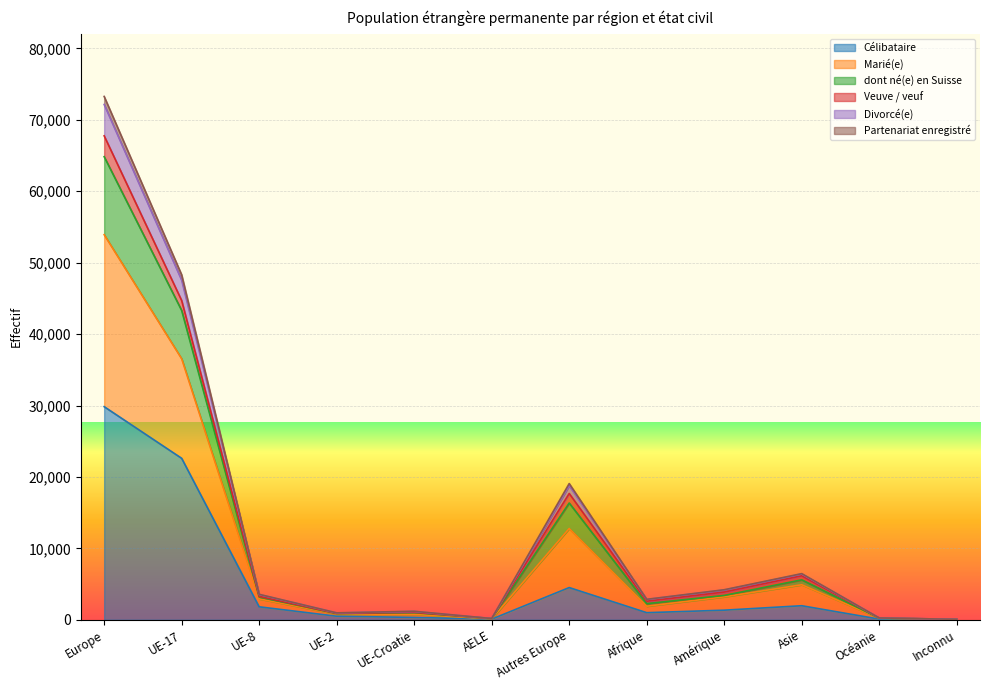

At which category is the sum across all series the highest?

Europe